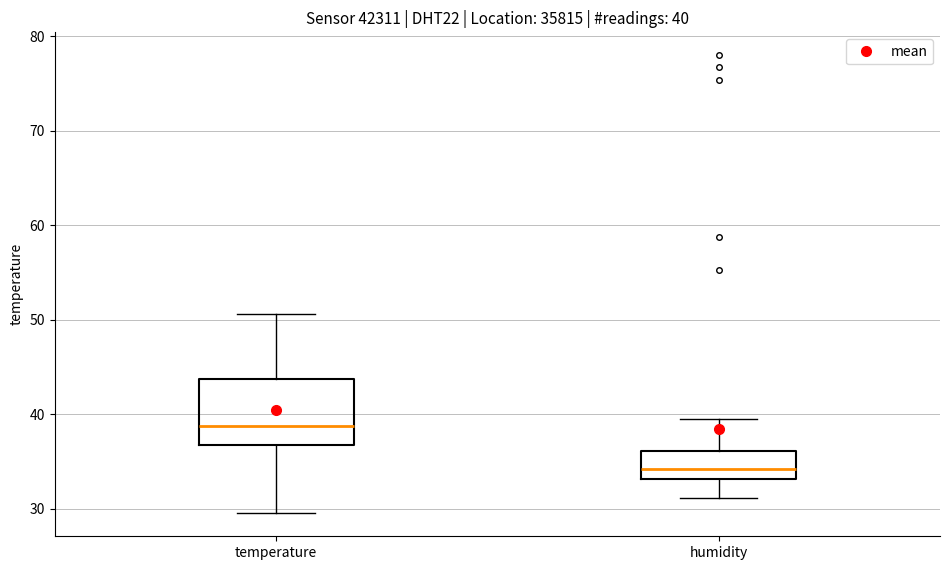

Which box is the tallest, from its lower edge to its upper edge?

temperature